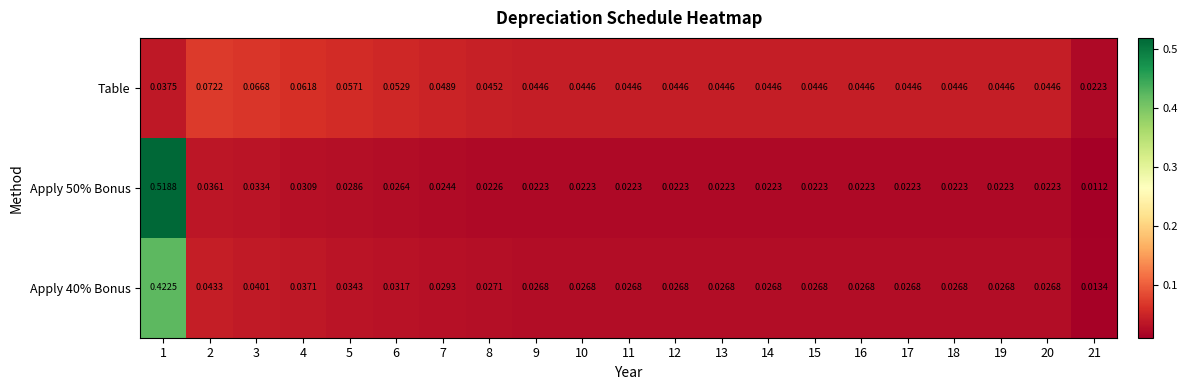

Is the value of Apply 50% Bonus at 18 greater than the value of Table at 4?

No